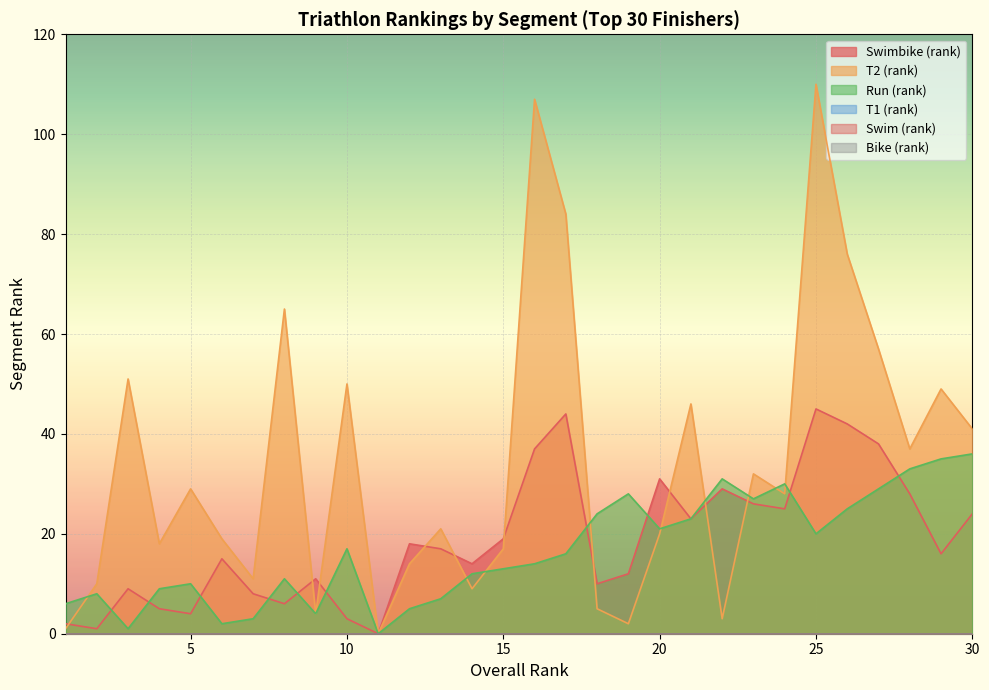

What is the difference between the Swimbike (rank) values at 22 and 23?

3